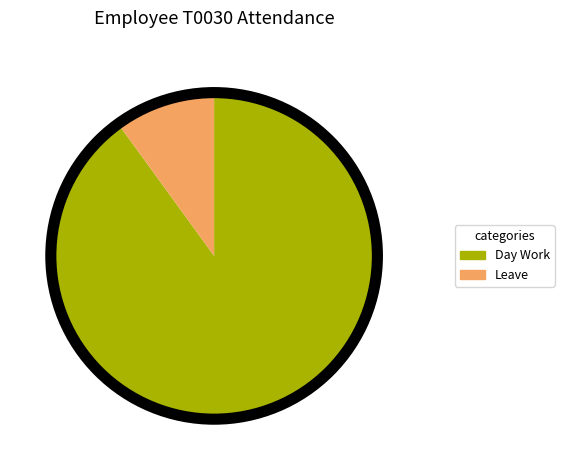

Is there a majority slice in this chart?

Yes